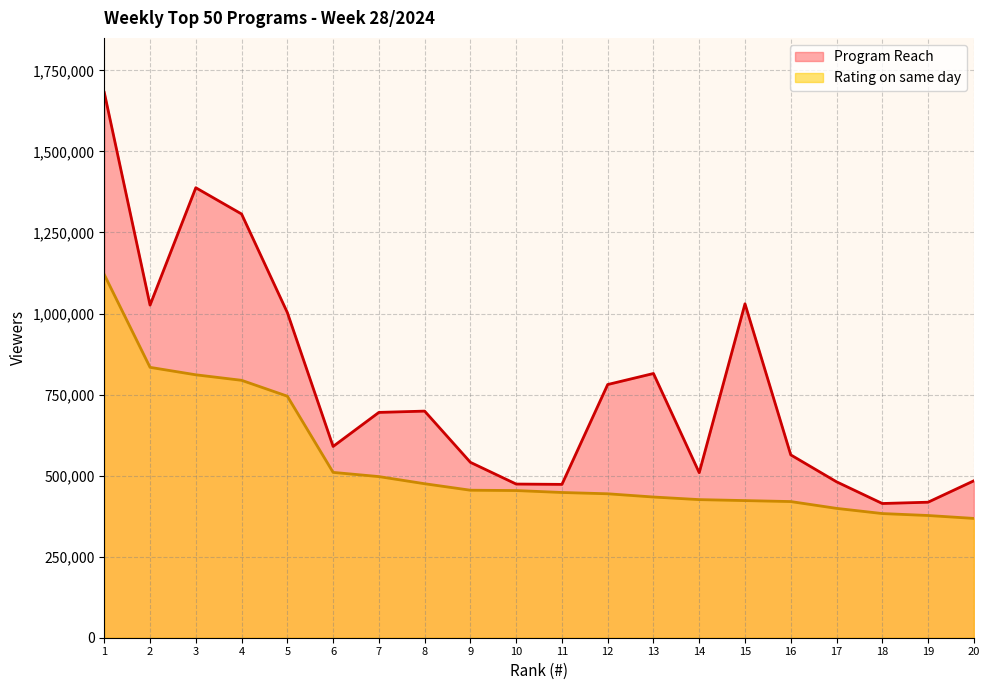

At which category does the chart reach its peak across all series?

1